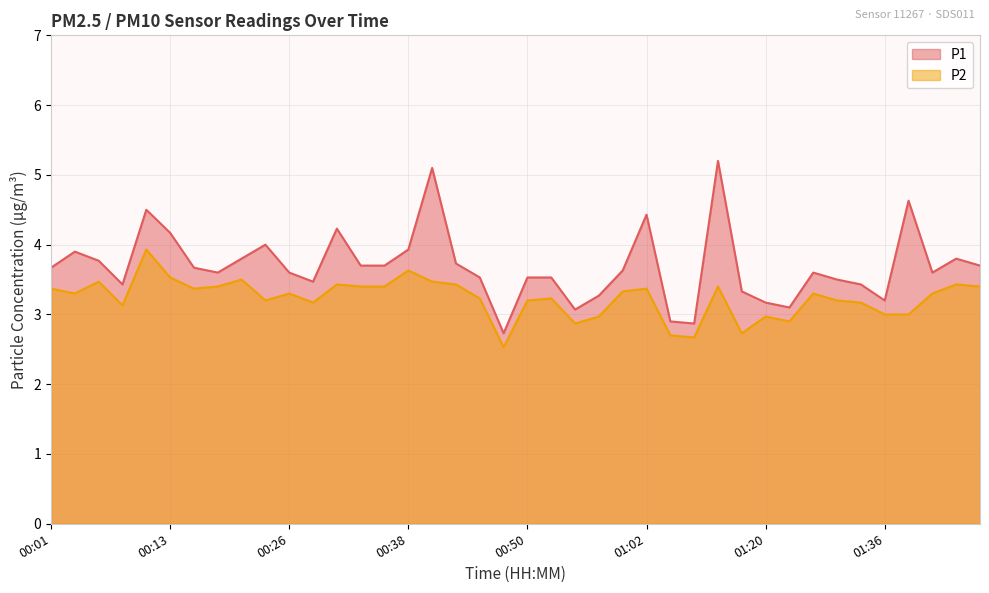

The P1 series shows 7.0 at 01:38. True or false?

False